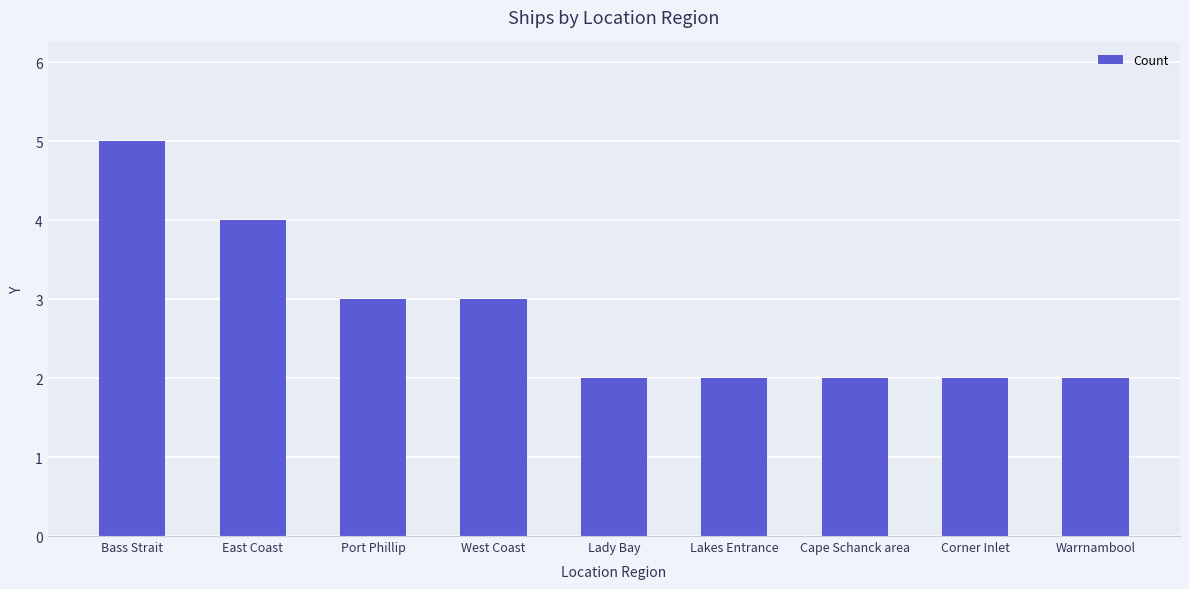

What is the difference between the values at Lakes Entrance and East Coast?

2